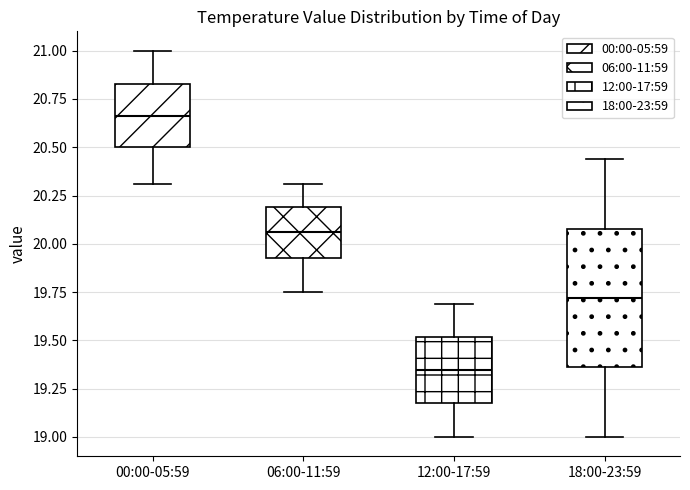

Where does the upper whisker of the box for 06:00-11:59 end on the y-axis? The values are not printed on the chart, so give them approximately, as read against the axis.

20.30